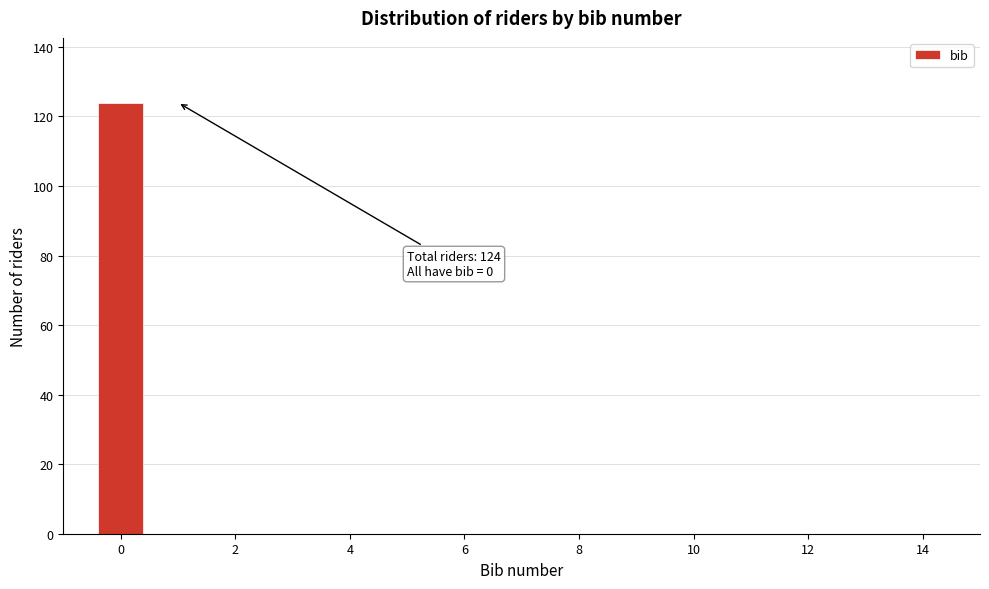

Over which range of the x-axis is the bar tallest?

-0.5 to 0.5